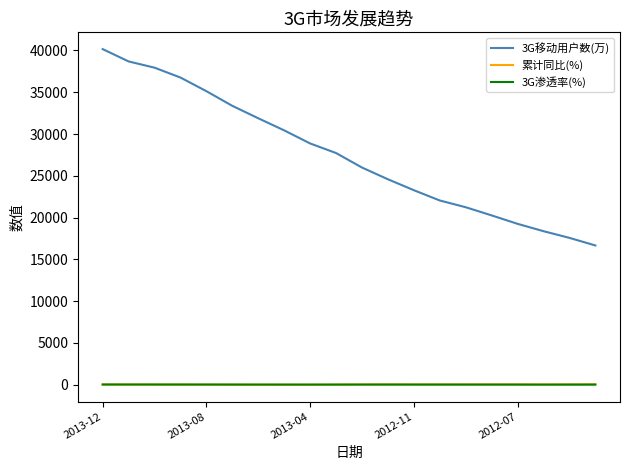

True or false: 累计同比(%) has more than 1 interior local peaks.

True